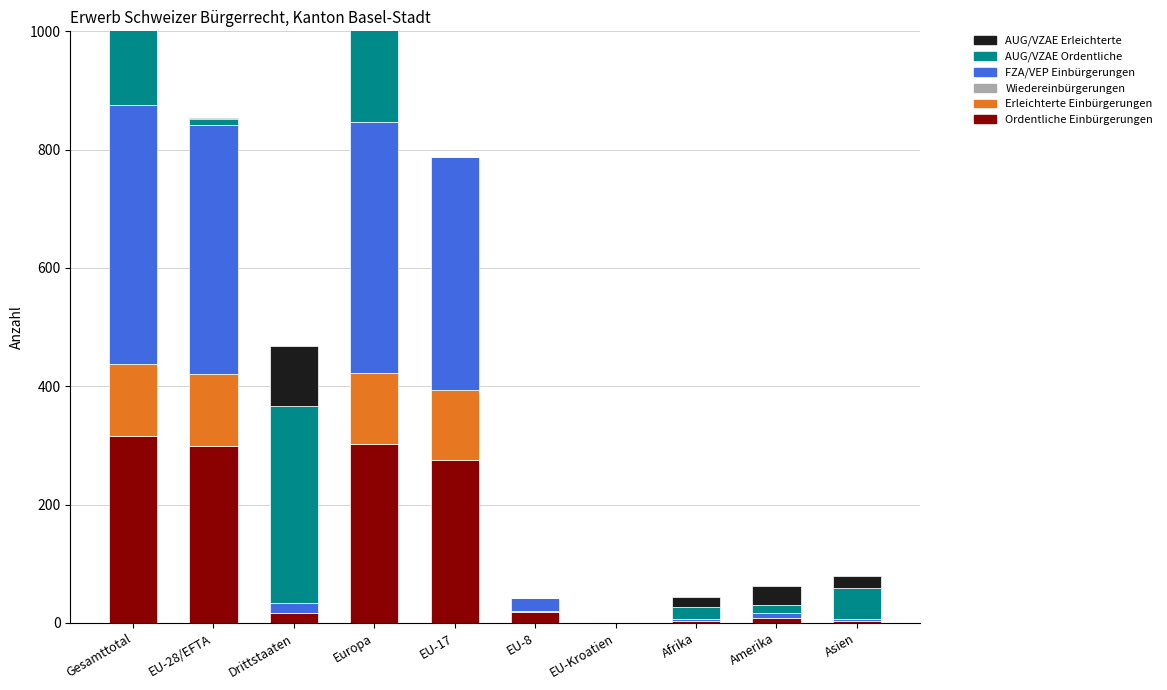

At which label does Ordentliche Einbürgerungen first exceed 18?

Gesamttotal